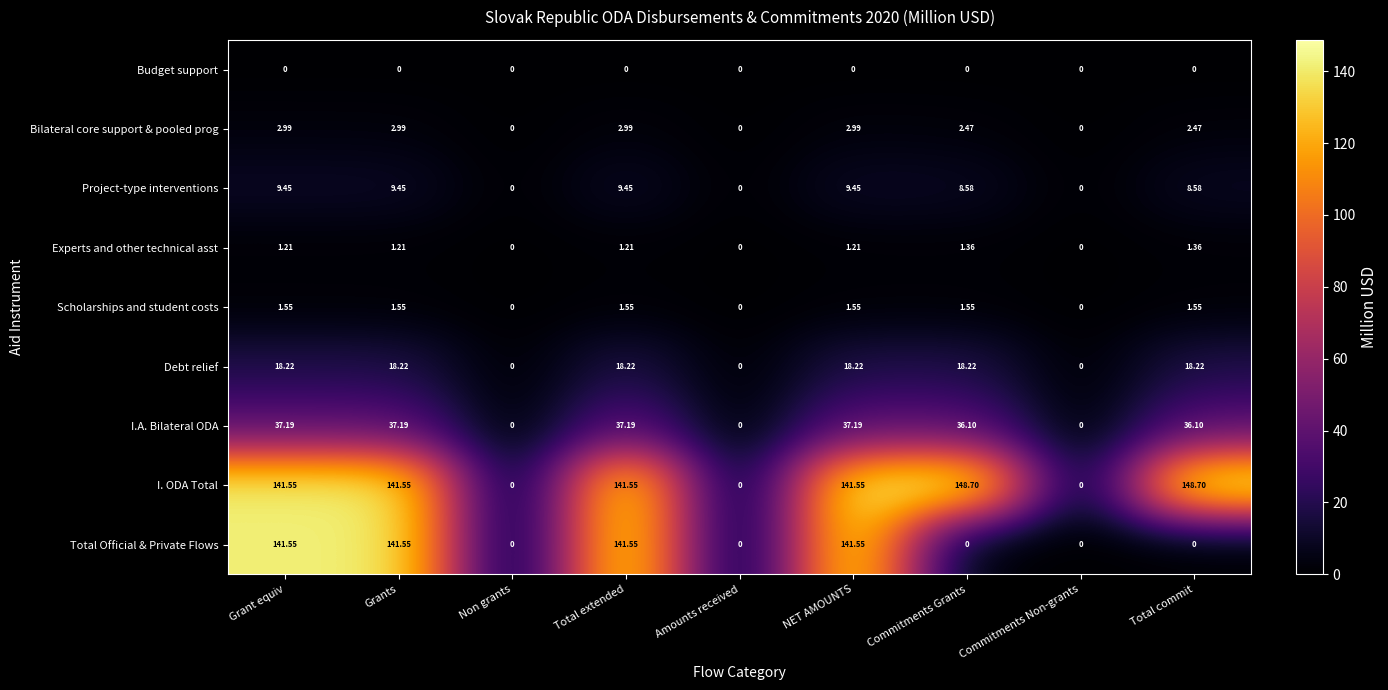

Rank the series by their maximum value, from highest to lowest.

I. ODA Total, Total Official & Private Flows, I.A. Bilateral ODA, Debt relief, Project-type interventions, Bilateral core support & pooled prog, Scholarships and student costs, Experts and other technical asst, Budget support